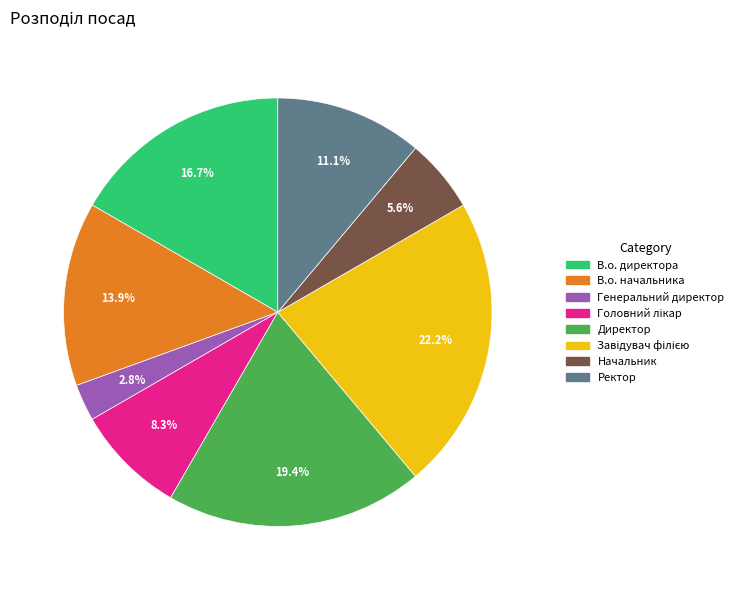

Combined, what portion of the pie is В.о. директора and Ректор?

27.8%